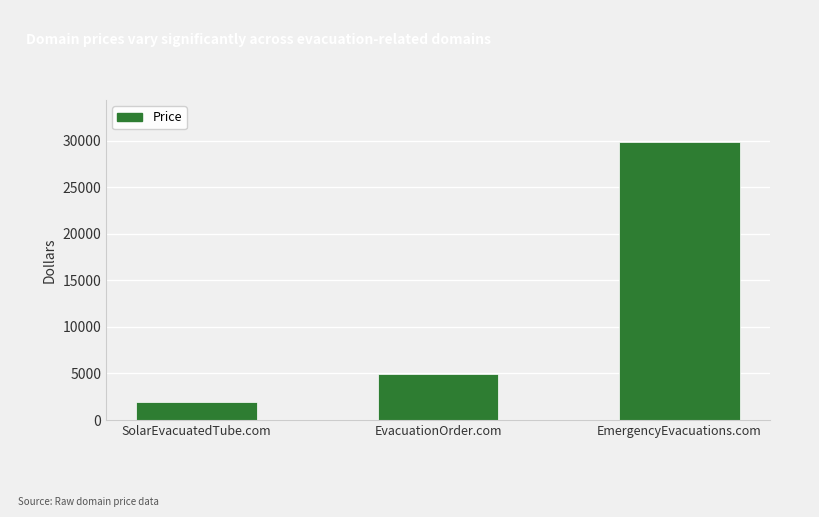

Where is the data nearest to the value 15888?

EvacuationOrder.com